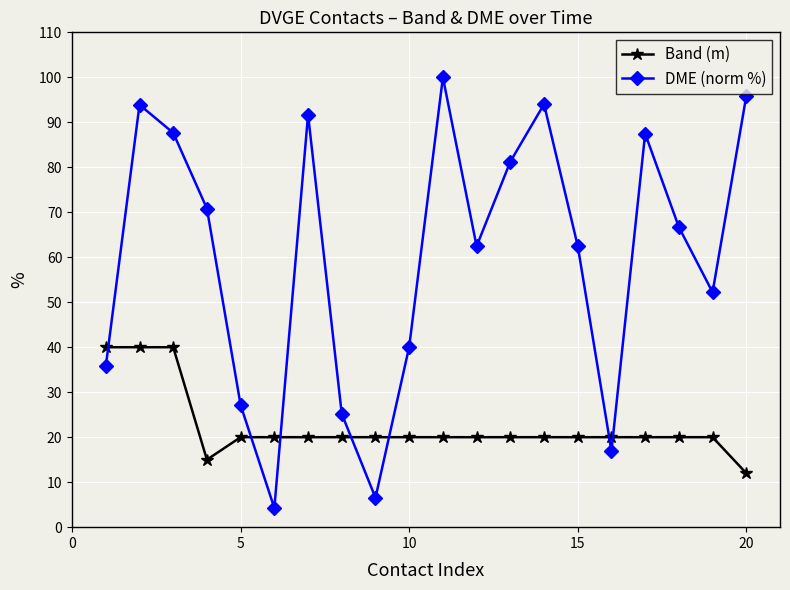

How many values in the DME (norm %) series exceed 66?

10